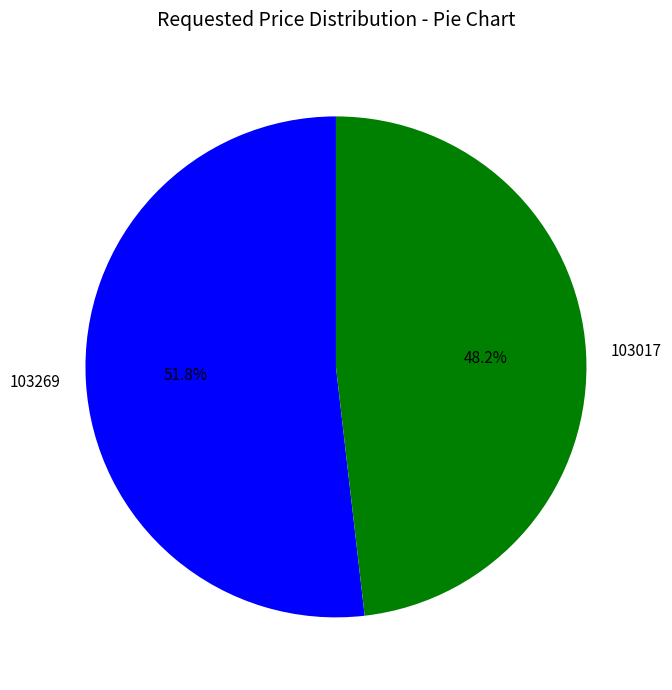

What percentage do 103269 and 103017 together represent?

100.0%